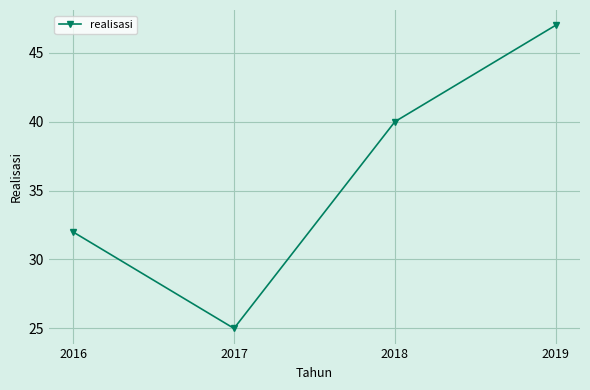

What is the difference between the values at 2018 and 2016?

8